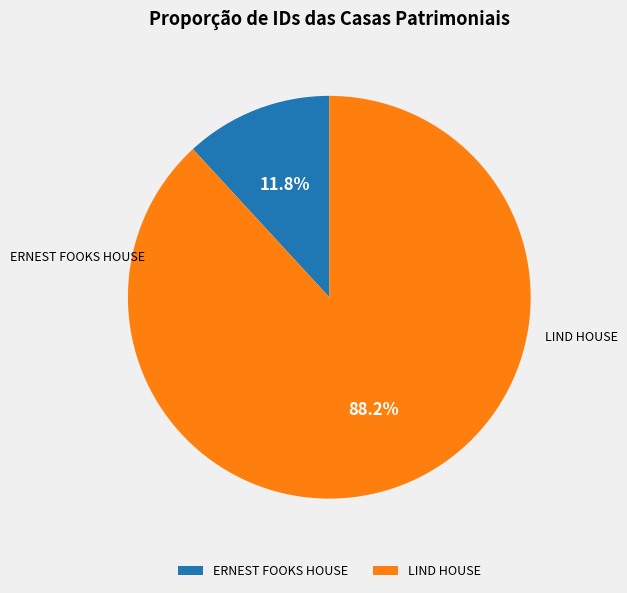

What percentage is the LIND HOUSE slice, to the nearest percent?

88%